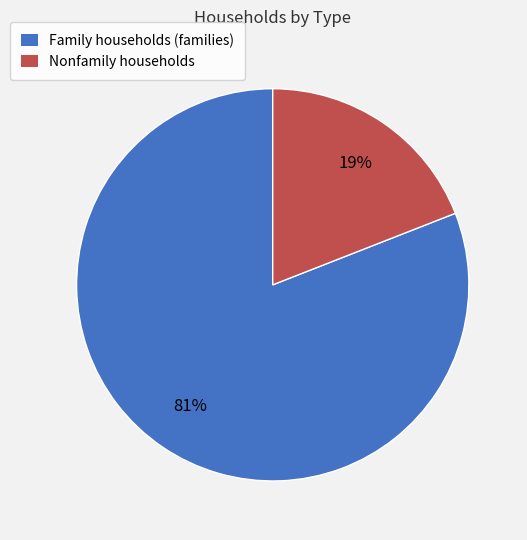

Which category accounts for the majority?

Family households (families)